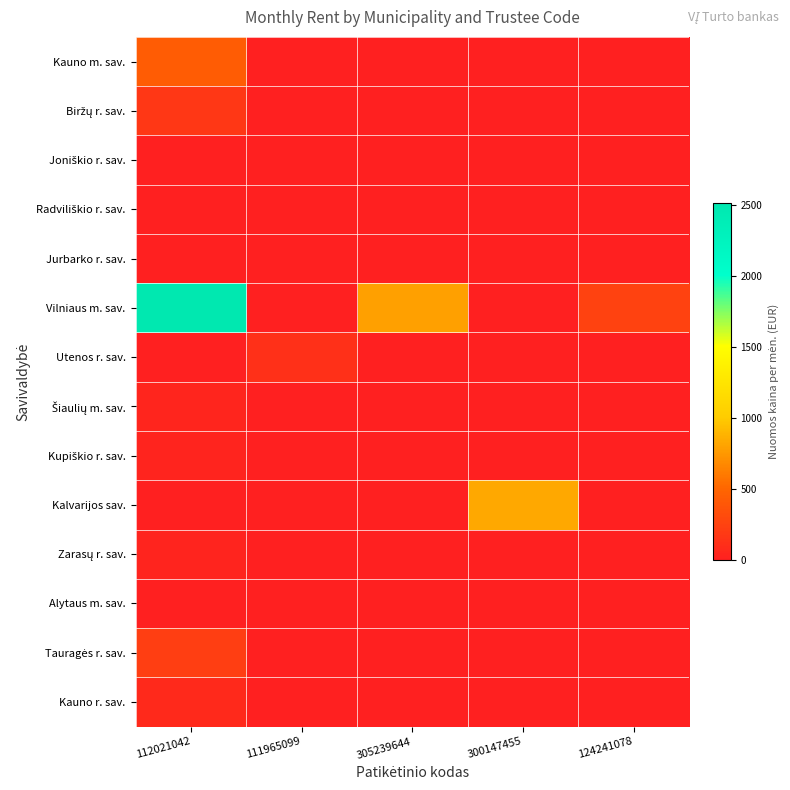

What is the spread (max minus min) of values at 124241078?

248.5